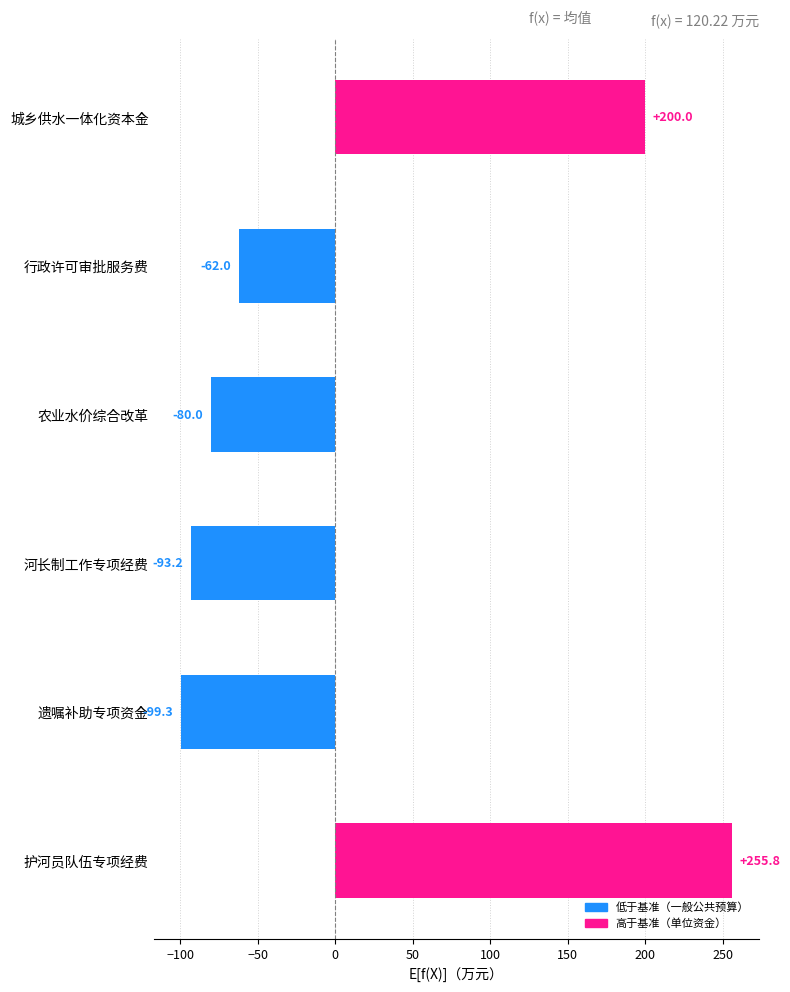

Reading top to bottom, extract all data points from this chart.

城乡供水一体化资本金=200.0	行政许可审批服务费=-62.0	农业水价综合改革=-80.0	河长制工作专项经费=-93.2	遗嘱补助专项资金=-99.3	护河员队伍专项经费=255.8